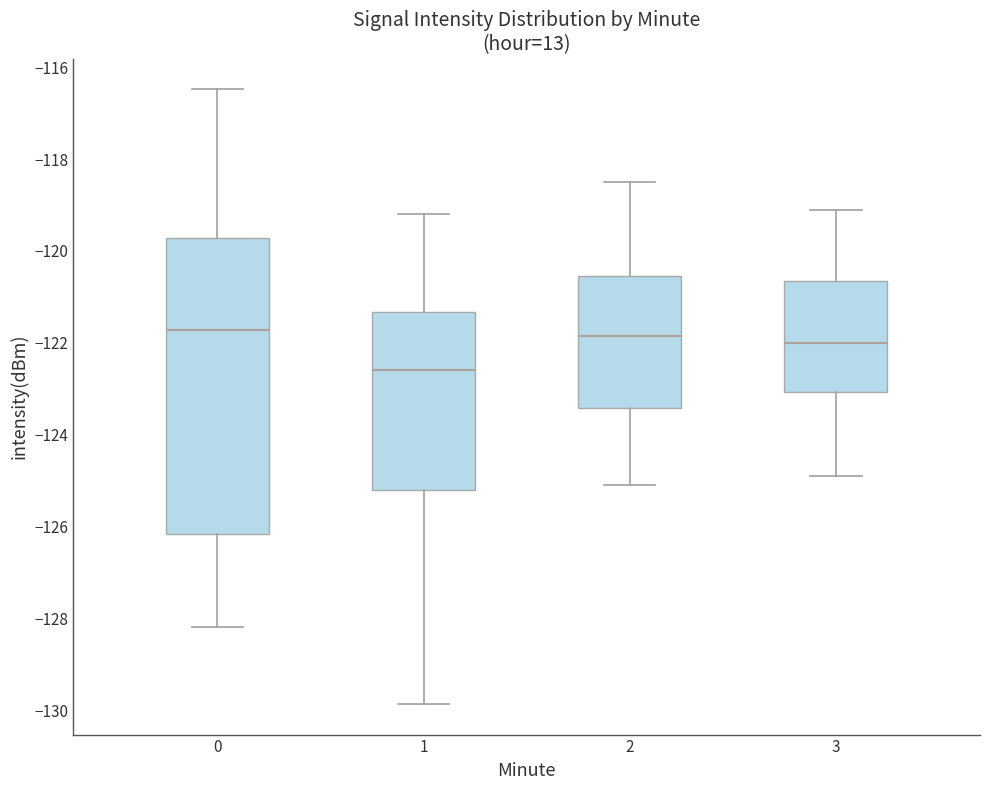

Reading left to right, transcribe this box plot: for each box, give where its median line is, the range the box spans, and where its two whiskers end, as read against the y-axis. The values are not printed on the chart, so give them approximately, as read against the axis.

0: median -121.8, box -126.2 to -119.8, whiskers -128.2 to -116.4
1: median -122.6, box -125.2 to -121.4, whiskers -129.8 to -119.2
2: median -121.8, box -123.4 to -120.6, whiskers -125.0 to -118.4
3: median -122.0, box -123.0 to -120.6, whiskers -124.8 to -119.0